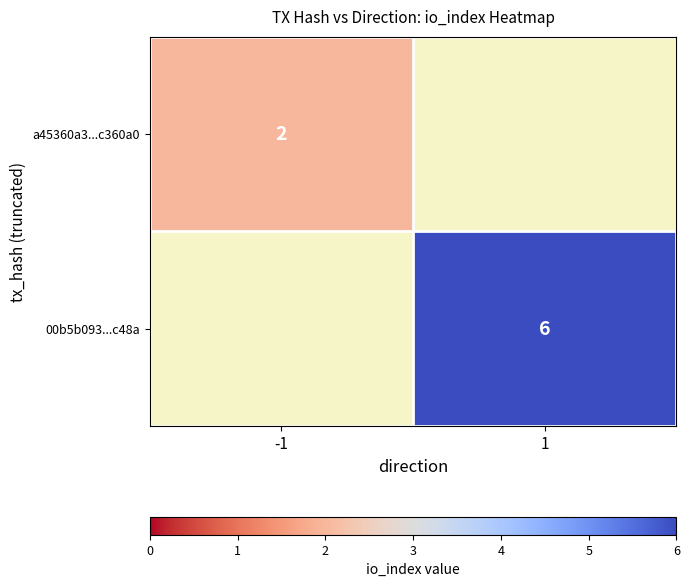

Which label corresponds to the smallest value in the chart?

-1